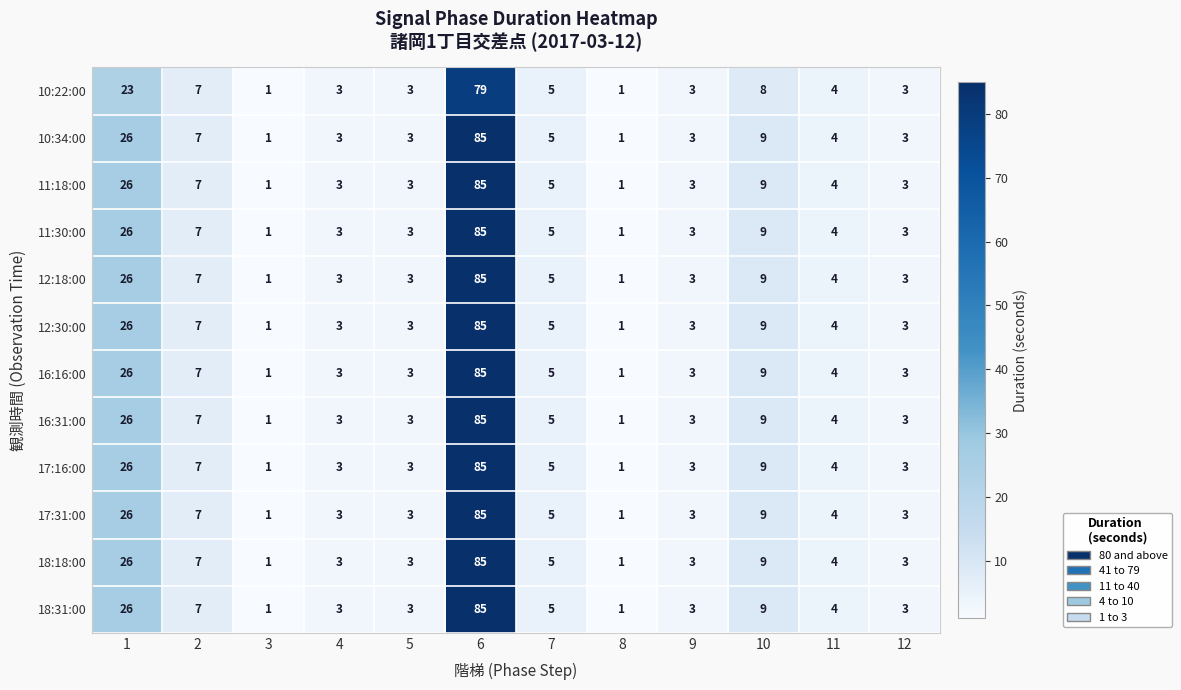

True or false: 12:18:00 has a value of 3 at 5.

True